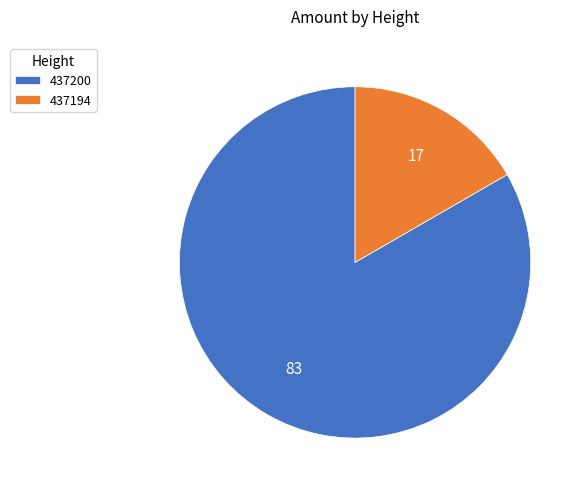

Rank the categories by value from highest to lowest.

437200, 437194